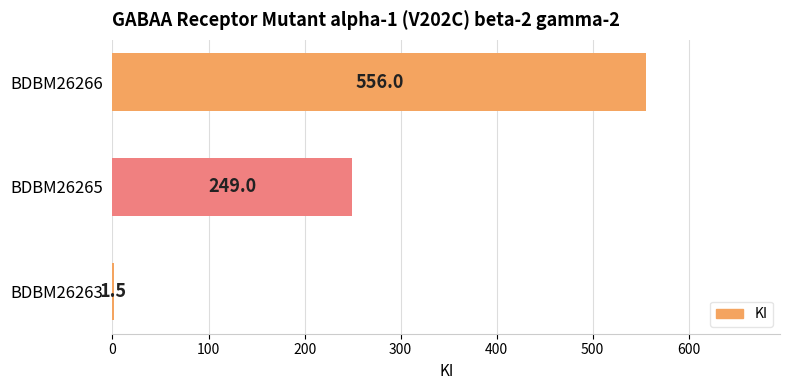

What value does the data have at BDBM26263?

1.5